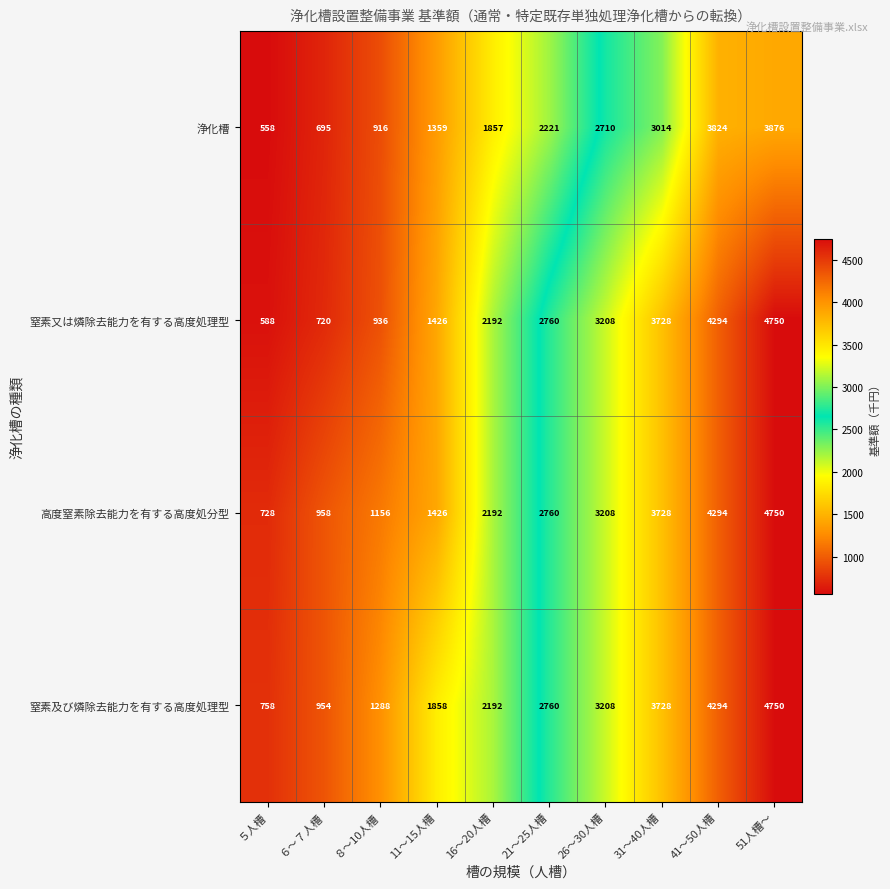

What is the approximate value of 高度窒素除去能力を有する高度処分型 at 11～15人槽, to the nearest 10?

1430